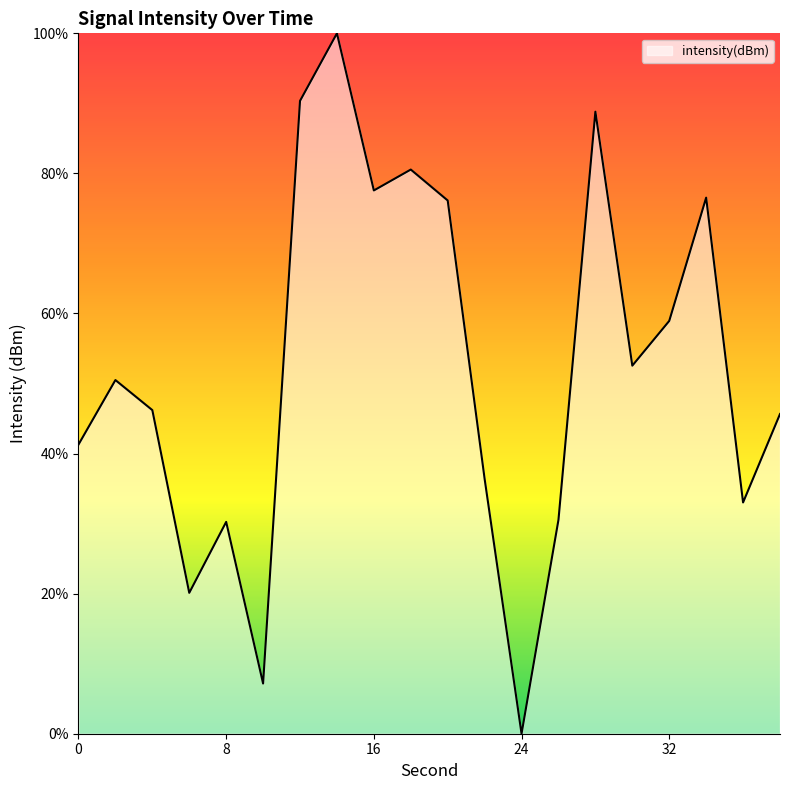

What is the greatest value displayed?

100.0